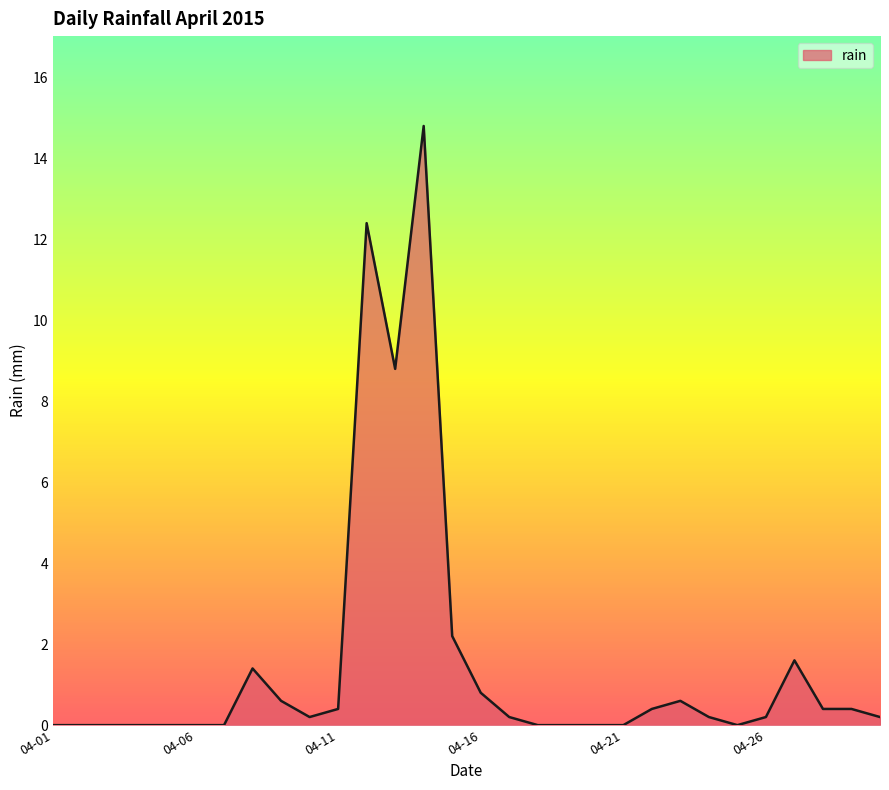

How many lines are shown in the chart?

1